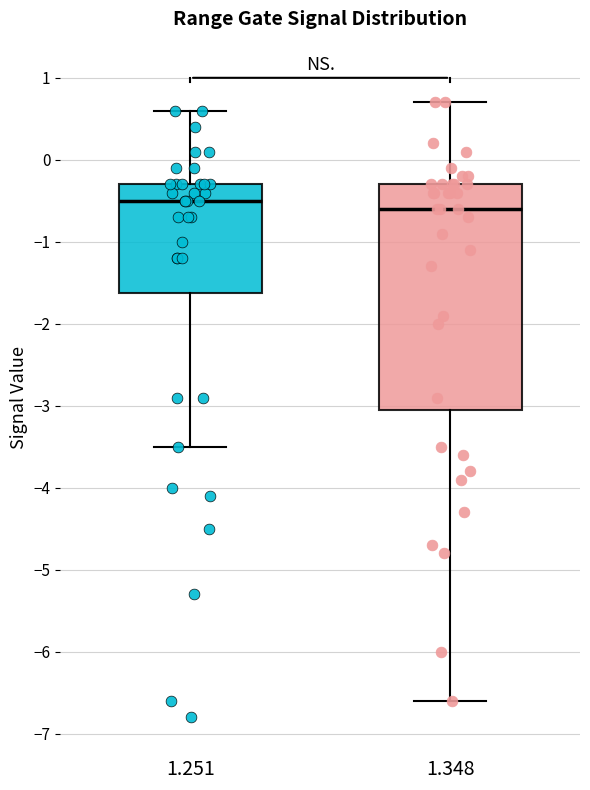

Where is the upper edge of the box at x = 1.251 on the y-axis? The values are not printed on the chart, so give them approximately, as read against the axis.

-0.3